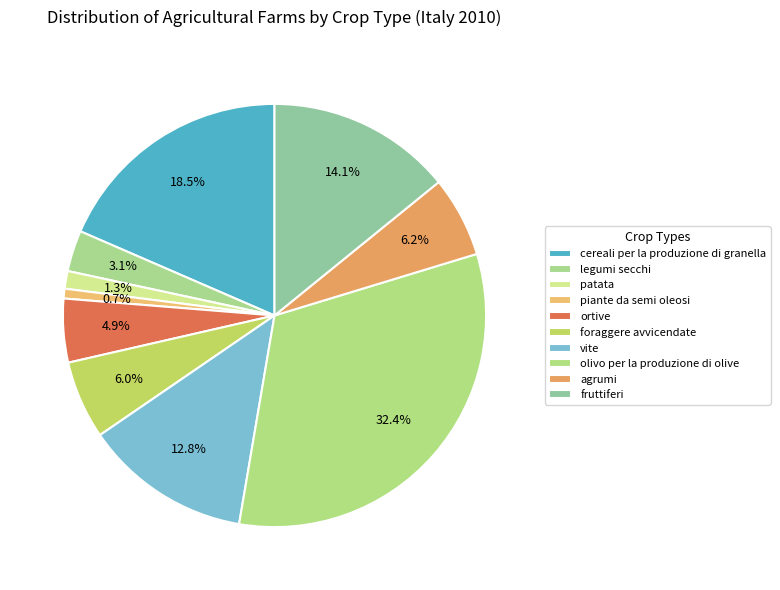

To the nearest percent, what percentage of the pie is ortive?

5%